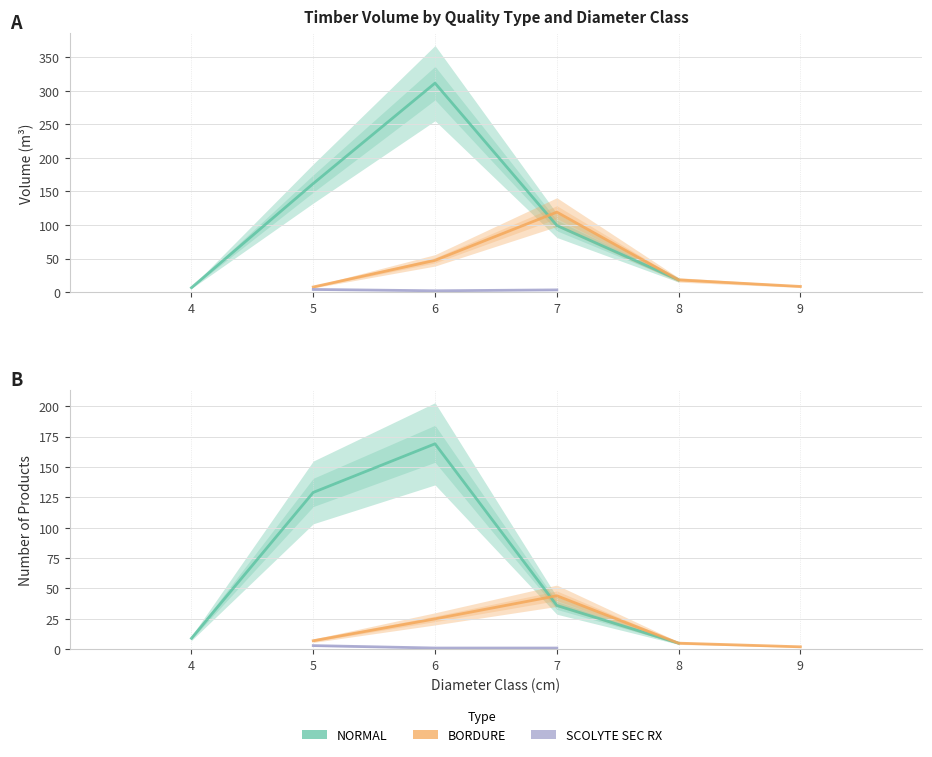

Which category has the highest value across all series?

NORMAL_6